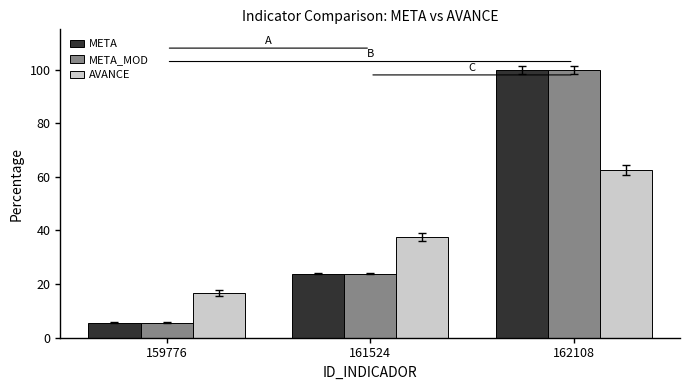

List the labels in order of AVANCE value, largest first.

162108, 161524, 159776